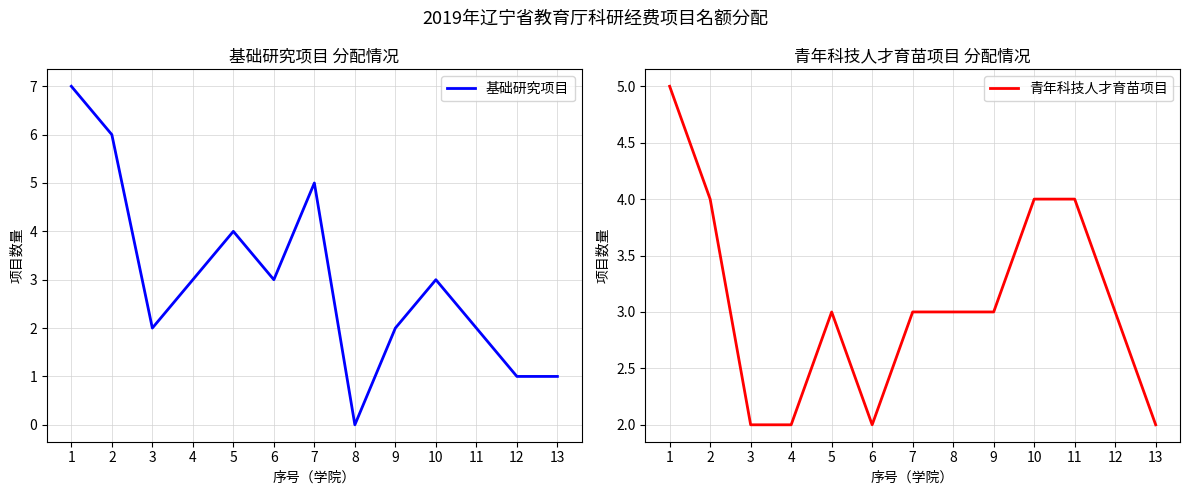

How many lines are shown in the chart?

2